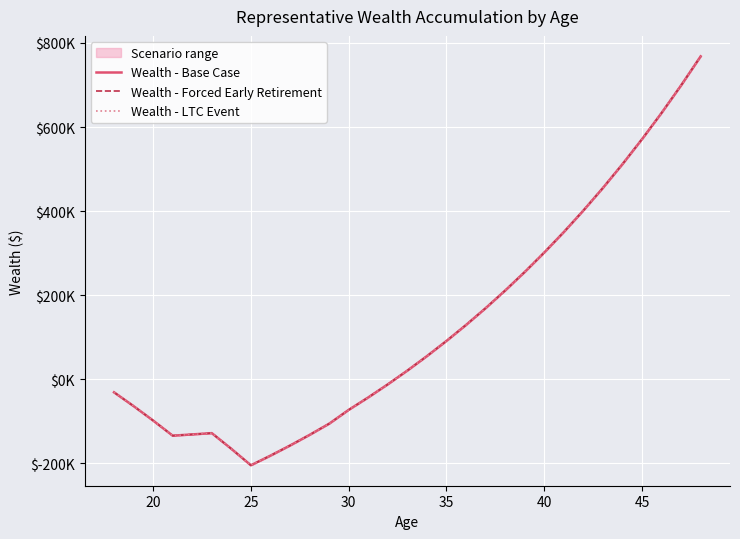

Is the value of Wealth - Forced Early Retirement at 17 greater than the value of Wealth - LTC Event at 25?

Yes